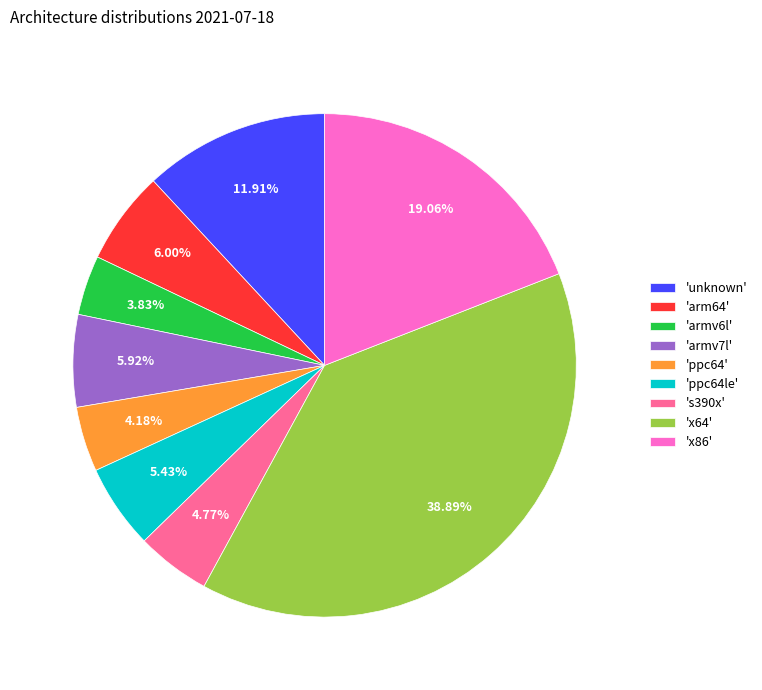

Is there any slice that represents more than half of the pie?

No